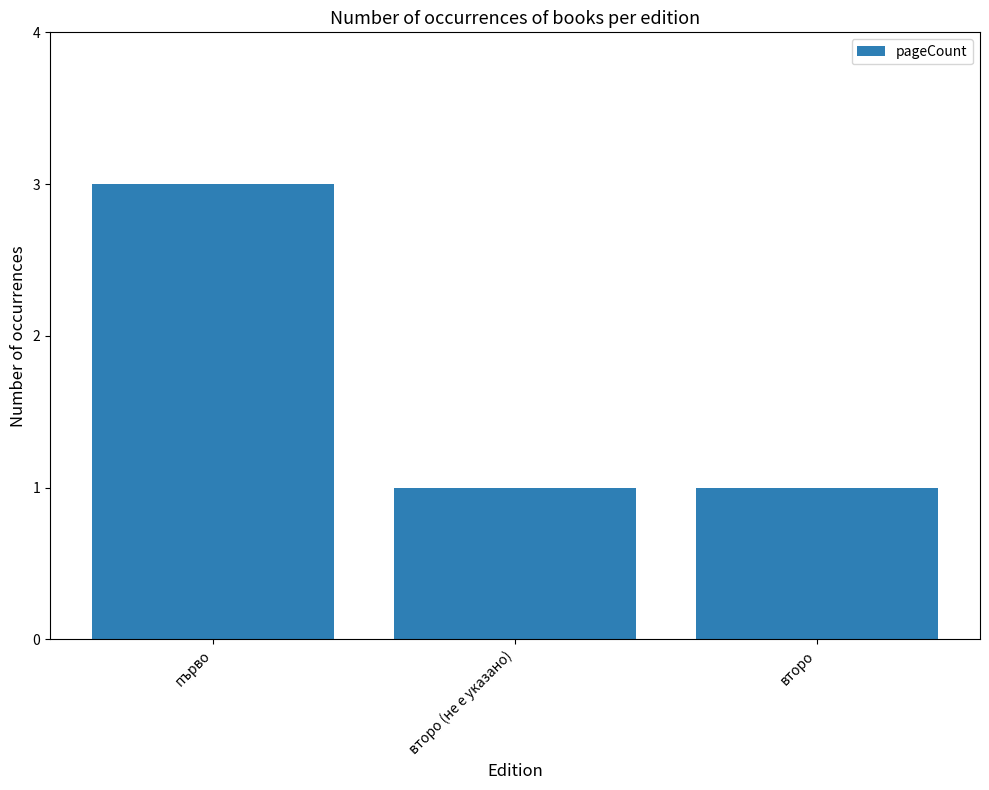

Between първо and второ (не е указано), which is larger?

първо